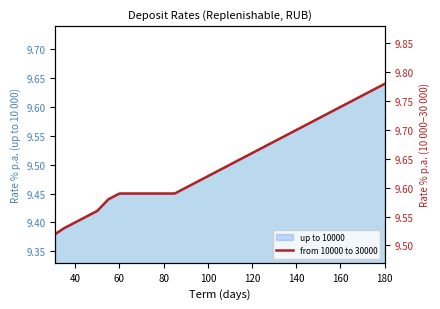

True or false: up to 10000 has more than 1 interior local peaks.

False